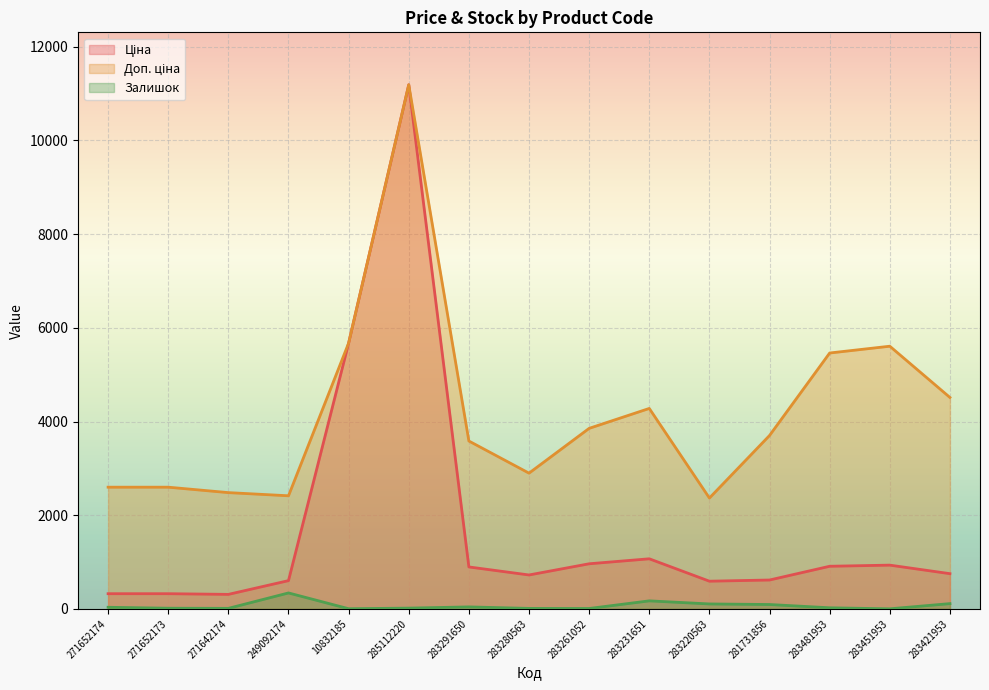

Where is Залишок nearest to the value 171?

283231651